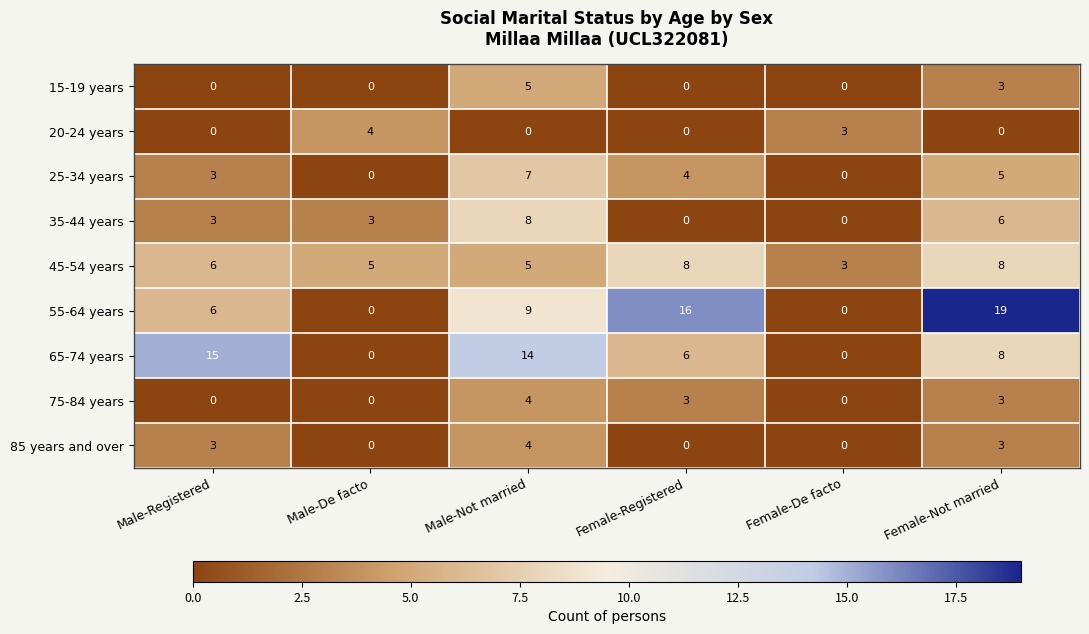

The value of 85 years and over at Female-Registered is 0. True or false?

True